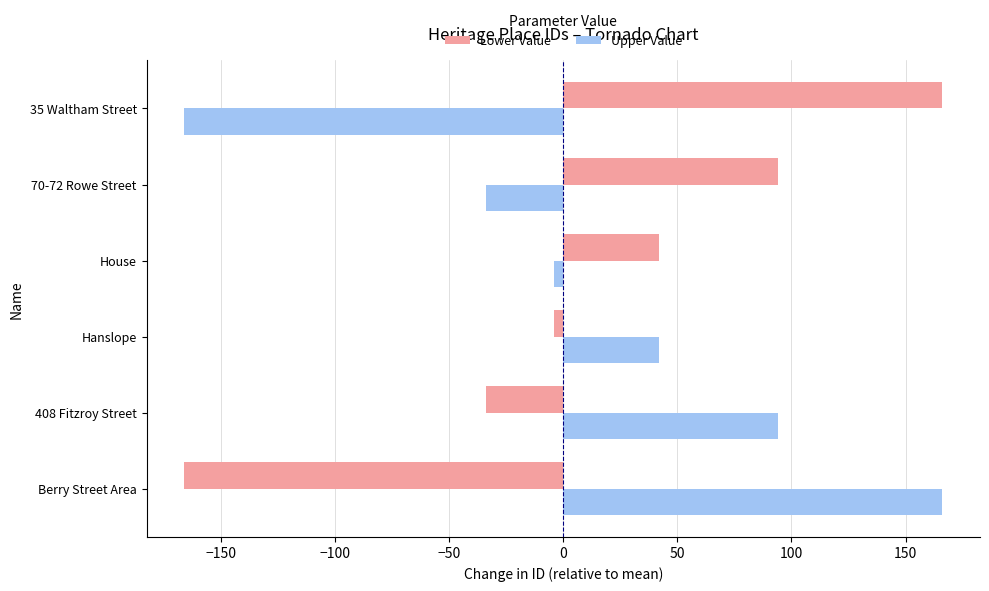

What is the lowest value of the Upper Value series?

-166